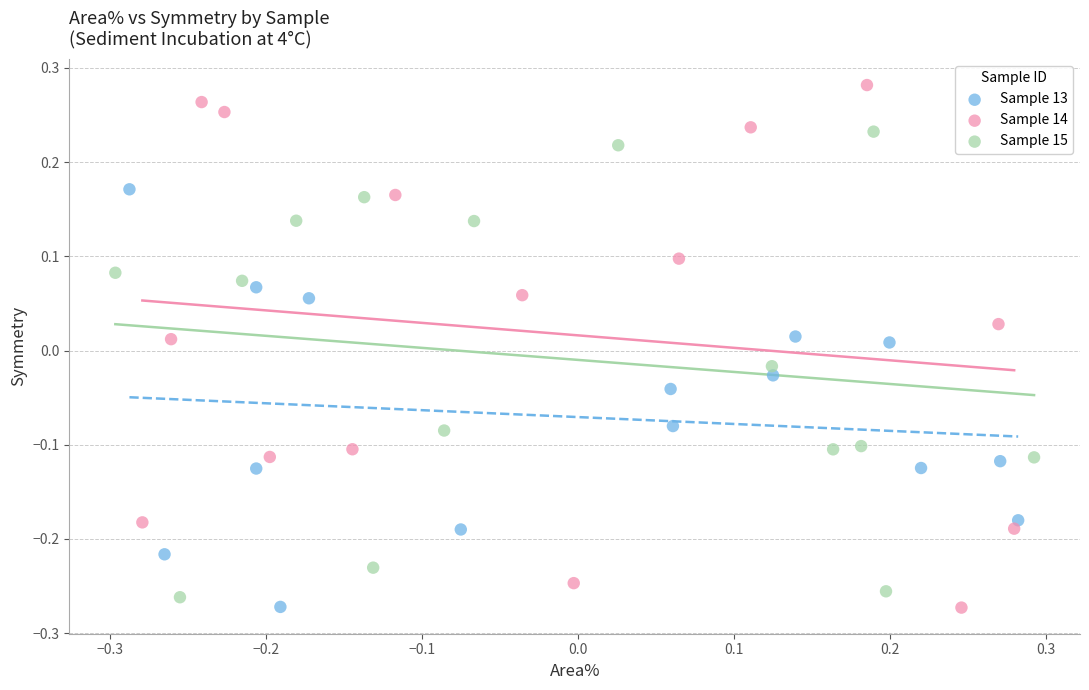

Which series has the widest spread of Y values?

Sample 14